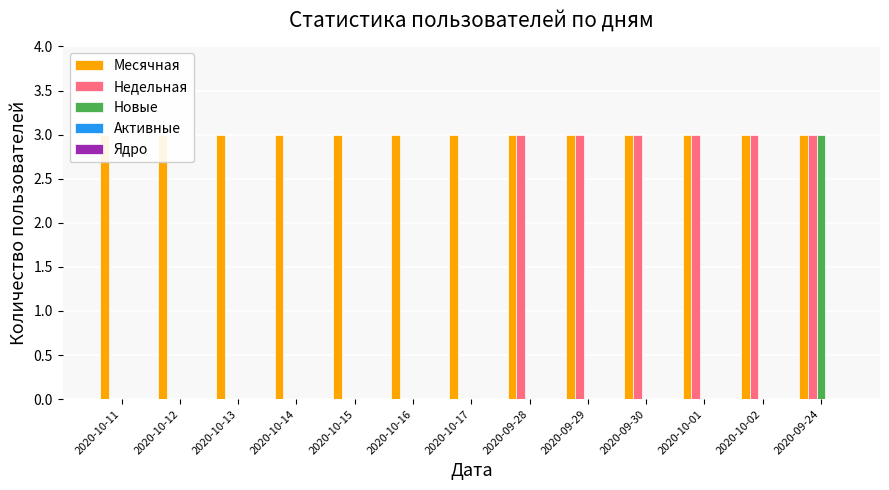

How many bars are there in total?

65